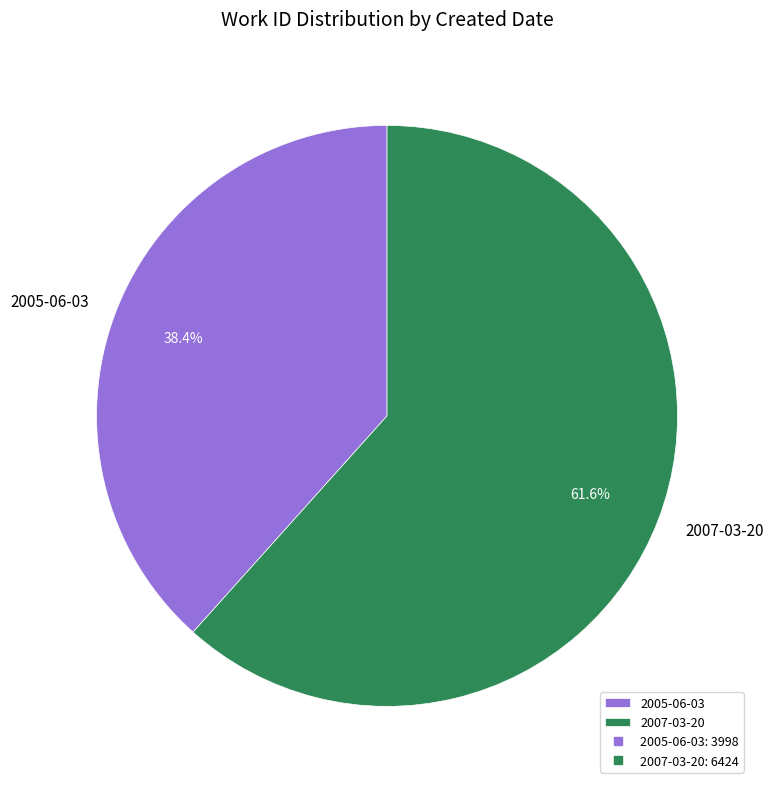

Which slice is the largest?

2007-03-20